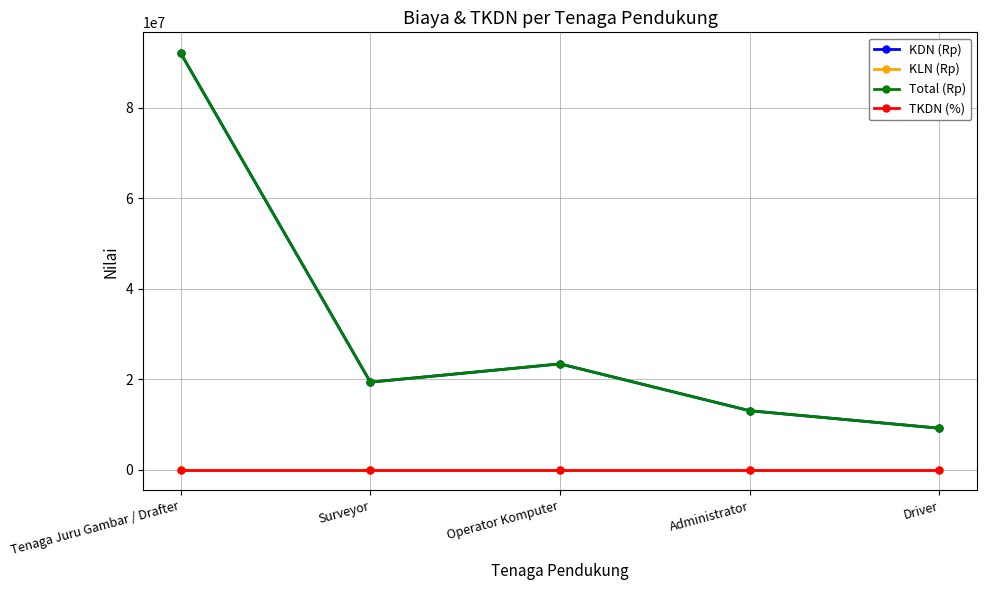

At how many categories does at least one series exceed 826126?

5